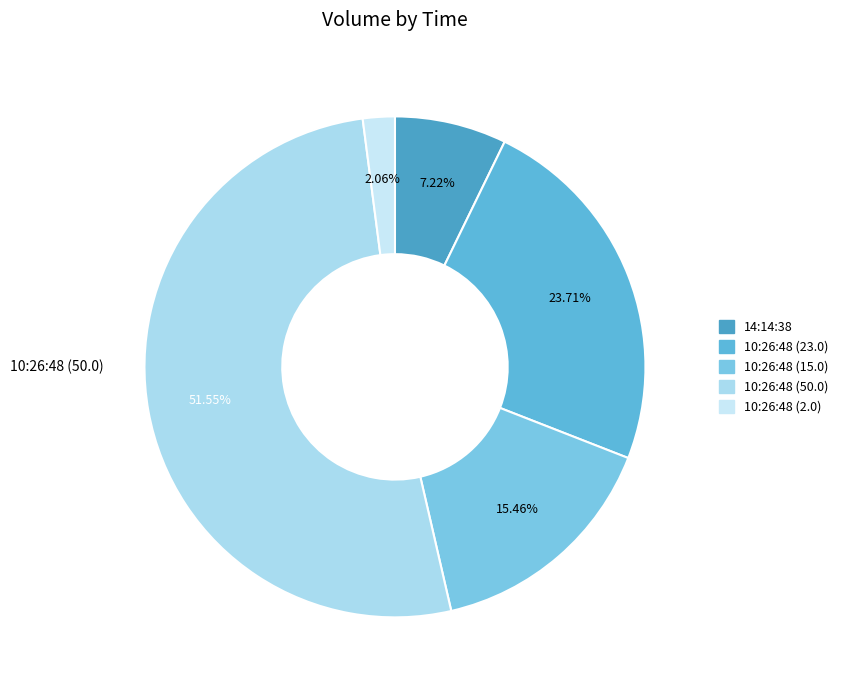

To the nearest percent, what is the difference between the 10:26:48 (15.0) and 14:14:38 slice percentages?

8%